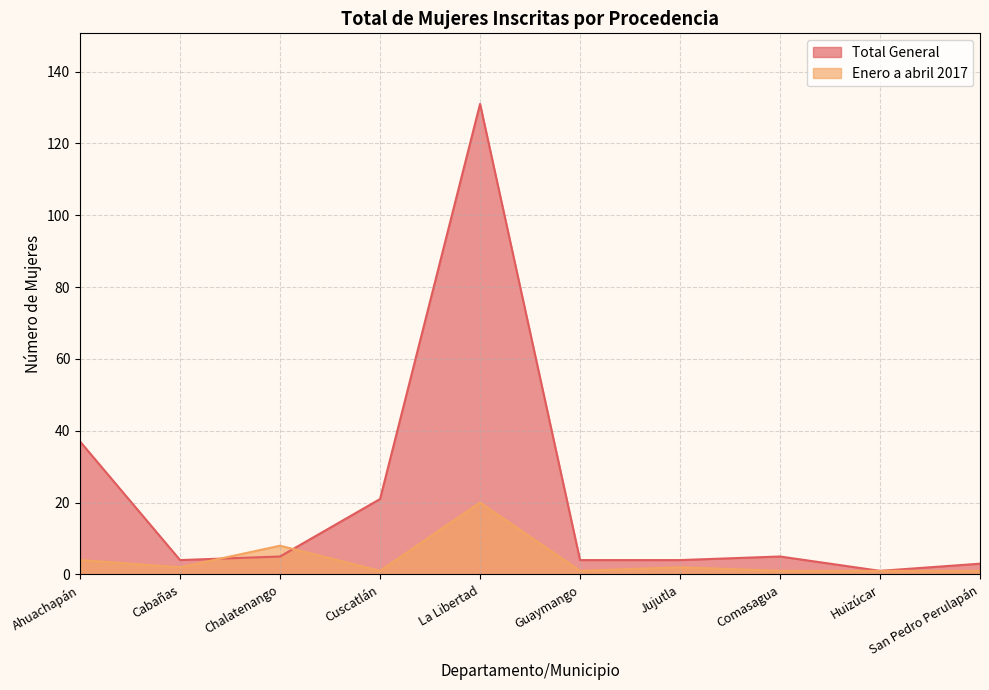

Reading left to right, transcribe all the data shown in this chart.

Total General: Ahuachapán=37	Cabañas=4	Chalatenango=5	Cuscatlán=21	La Libertad=131	Guaymango=4	Jujutla=4	Comasagua=5	Huizúcar=1	San Pedro Perulapán=3
Enero a abril 2017: Ahuachapán=4	Cabañas=2	Chalatenango=8	Cuscatlán=1	La Libertad=20	Guaymango=1	Jujutla=2	Comasagua=1	Huizúcar=1	San Pedro Perulapán=1